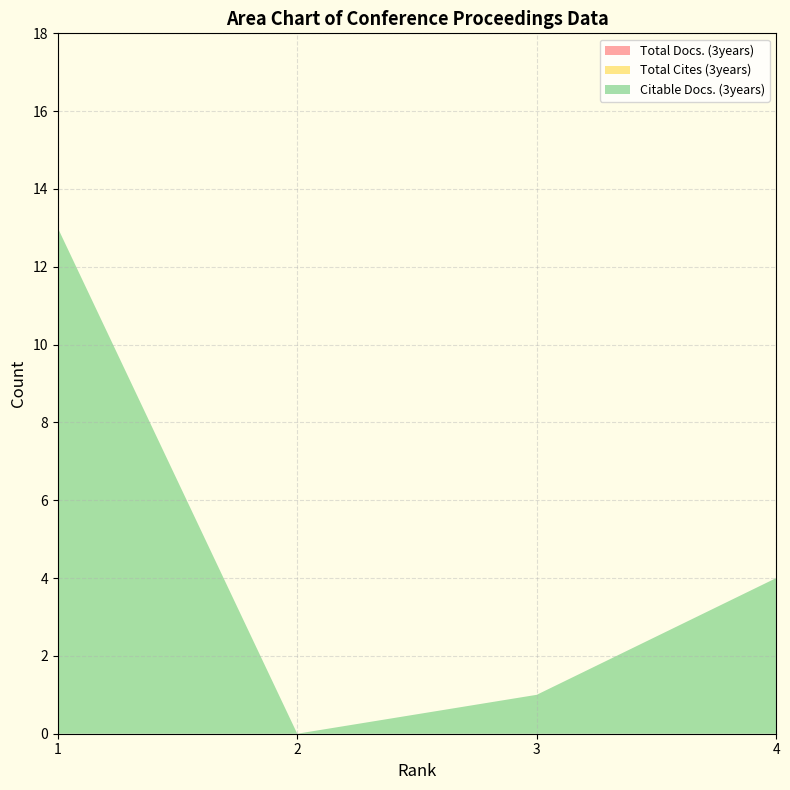

Reading right to left, what are all the values shown in this chart?

Total Docs. (3years): 0	0	0	0
Total Cites (3years): 0	0	0	0
Citable Docs. (3years): 4	1	0	13